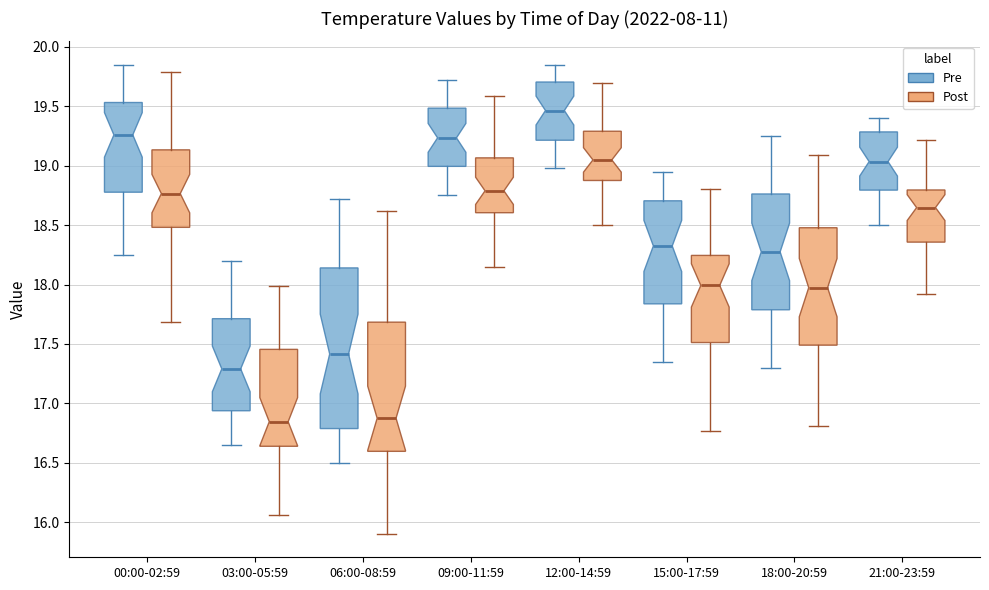

Reading left to right, read every box against the y-axis: the position of its median line, the range the box covers, and the ends of its whiskers. The values are not printed on the chart, so give them approximately, as read against the axis.

00:00-02:59 (Pre): median 19.25, box 18.80 to 19.55, whiskers 18.25 to 19.85
00:00-02:59 (Post): median 18.75, box 18.50 to 19.15, whiskers 17.70 to 19.80
03:00-05:59 (Pre): median 17.30, box 16.95 to 17.70, whiskers 16.65 to 18.20
03:00-05:59 (Post): median 16.85, box 16.65 to 17.45, whiskers 16.05 to 18.00
06:00-08:59 (Pre): median 17.40, box 16.80 to 18.15, whiskers 16.50 to 18.70
06:00-08:59 (Post): median 16.85, box 16.60 to 17.70, whiskers 15.90 to 18.60
09:00-11:59 (Pre): median 19.25, box 19.00 to 19.50, whiskers 18.75 to 19.70
09:00-11:59 (Post): median 18.80, box 18.60 to 19.05, whiskers 18.15 to 19.60
12:00-14:59 (Pre): median 19.45, box 19.20 to 19.70, whiskers 19.00 to 19.85
12:00-14:59 (Post): median 19.05, box 18.90 to 19.30, whiskers 18.50 to 19.70
15:00-17:59 (Pre): median 18.35, box 17.85 to 18.70, whiskers 17.35 to 18.95
15:00-17:59 (Post): median 18.00, box 17.50 to 18.25, whiskers 16.75 to 18.80
18:00-20:59 (Pre): median 18.30, box 17.80 to 18.75, whiskers 17.30 to 19.25
18:00-20:59 (Post): median 17.95, box 17.50 to 18.50, whiskers 16.80 to 19.10
21:00-23:59 (Pre): median 19.05, box 18.80 to 19.30, whiskers 18.50 to 19.40
21:00-23:59 (Post): median 18.65, box 18.35 to 18.80, whiskers 17.90 to 19.20